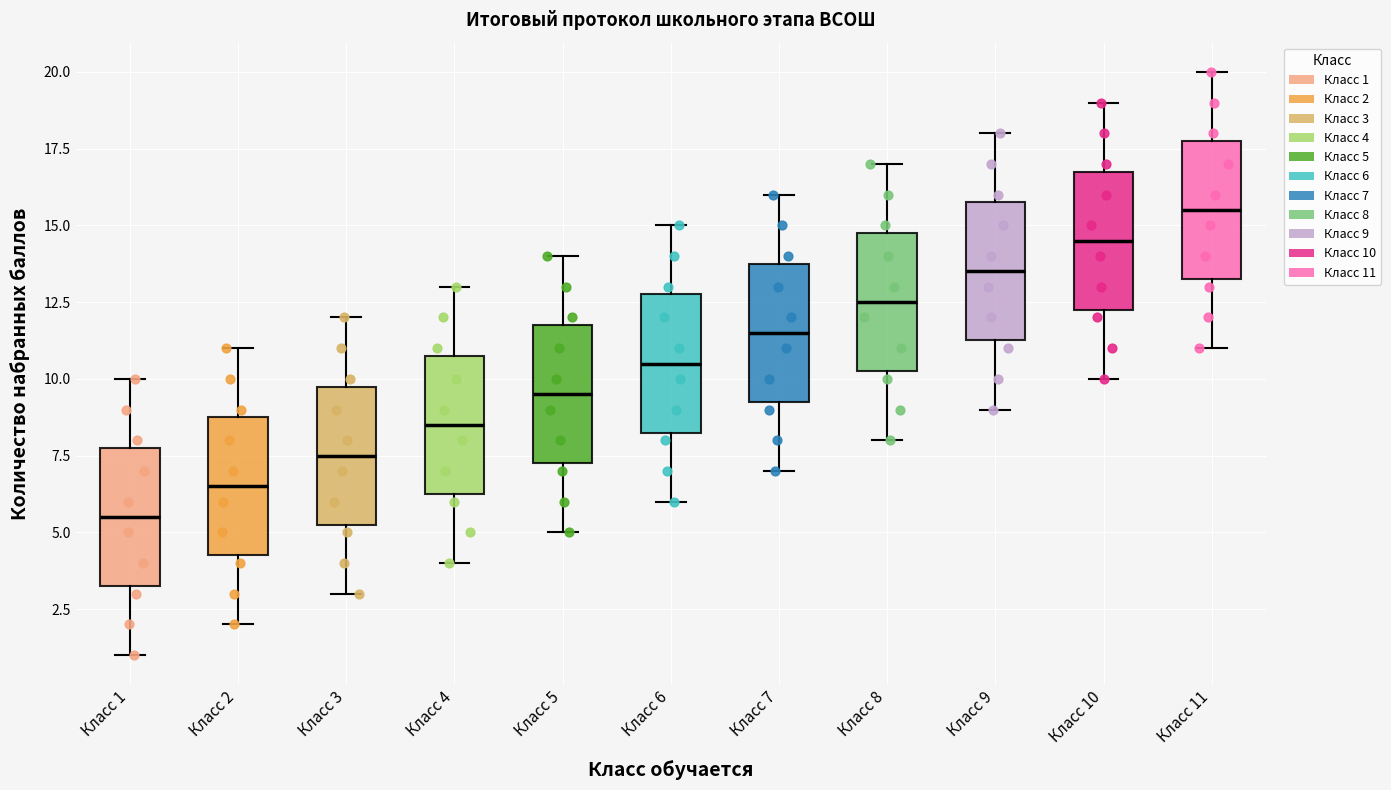

Where does the upper whisker of the box for Класс 9 end on the y-axis? The values are not printed on the chart, so give them approximately, as read against the axis.

18.0